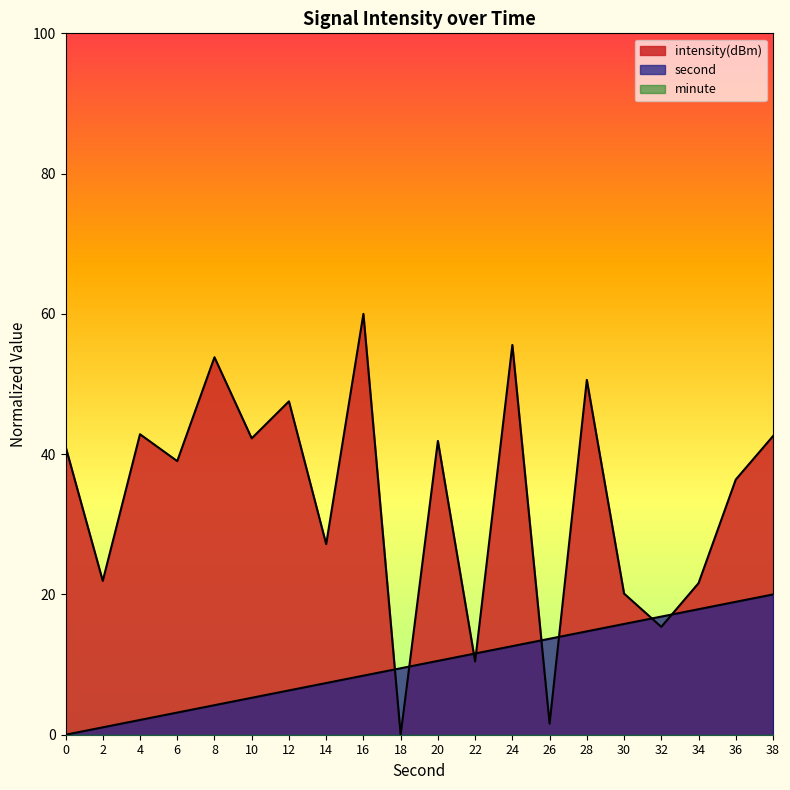

Which label corresponds to the largest value in the chart?

16